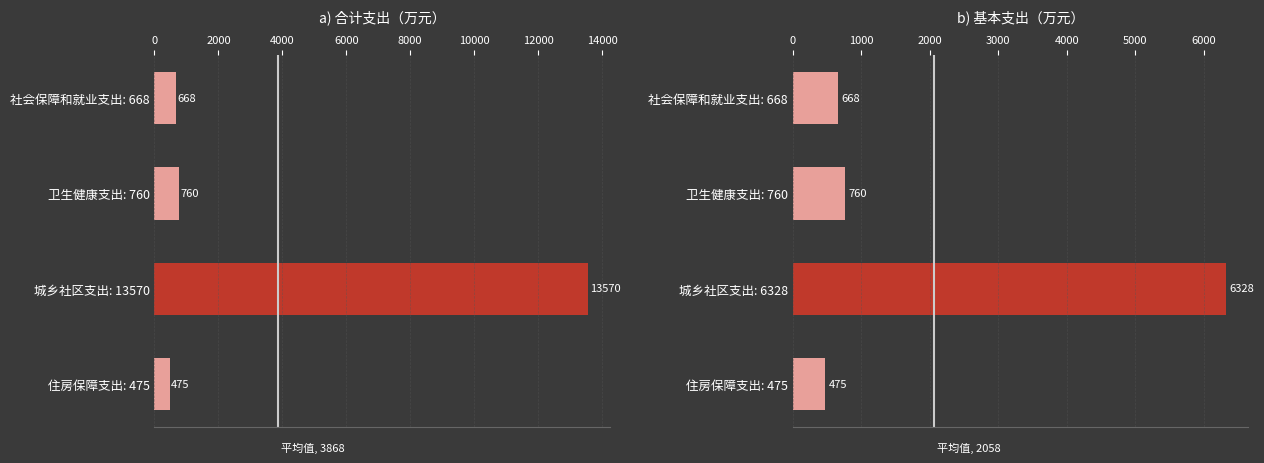

What is the average value of the 基本支出 series?

2057.7